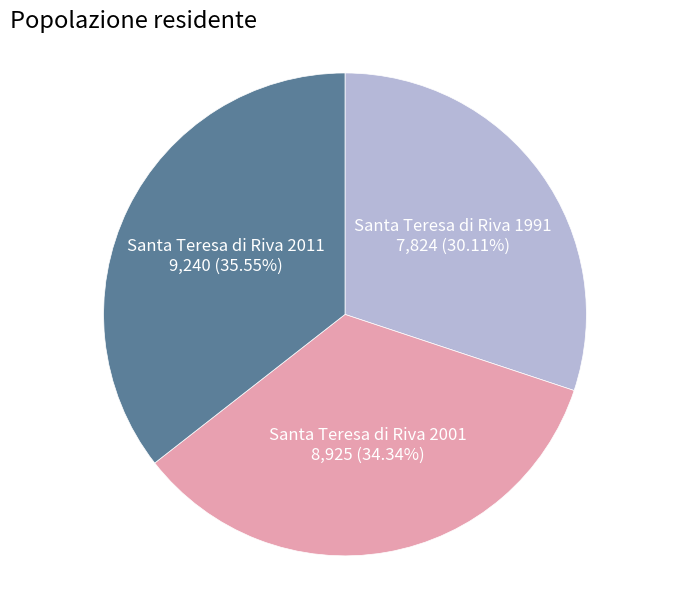

Is there a majority slice in this chart?

No